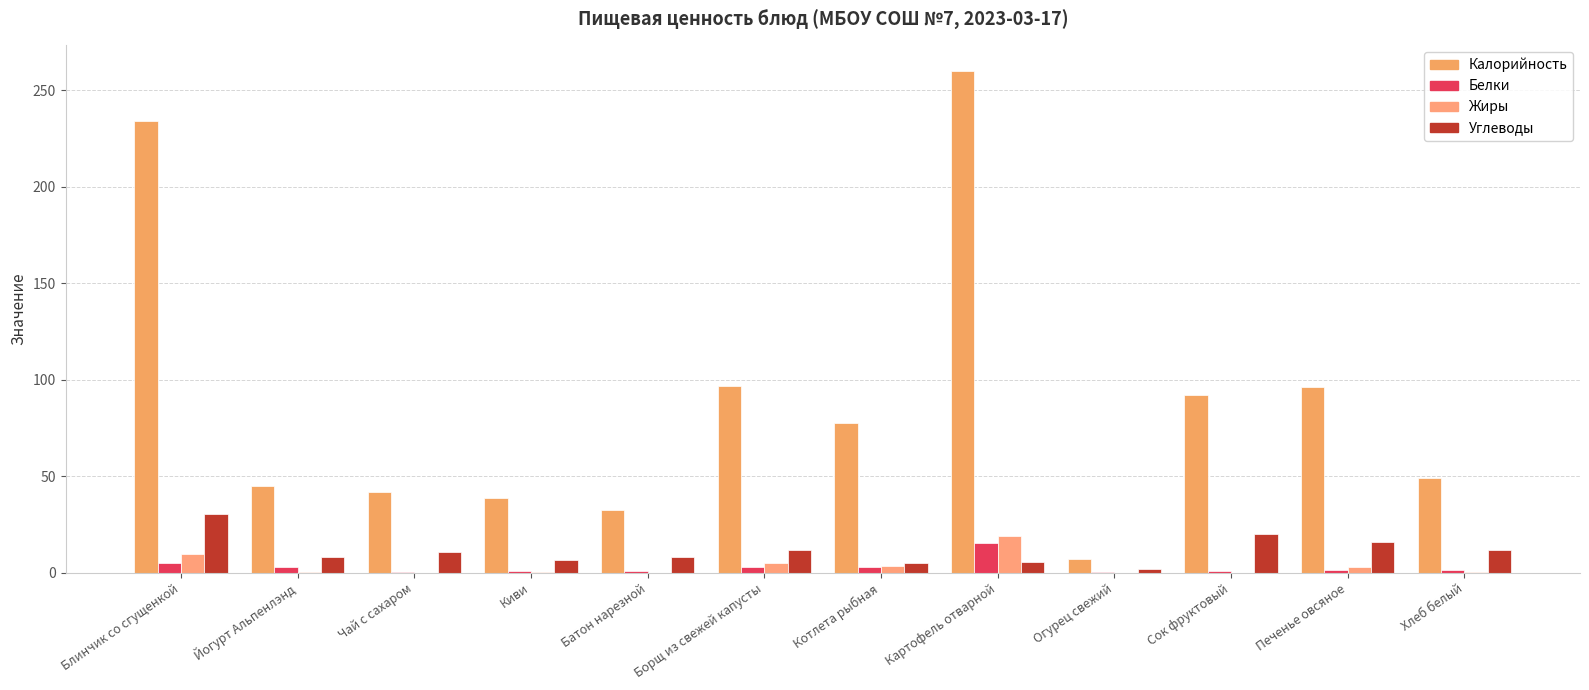

What is the value of the Углеводы bar at the 3rd from the left?

10.8